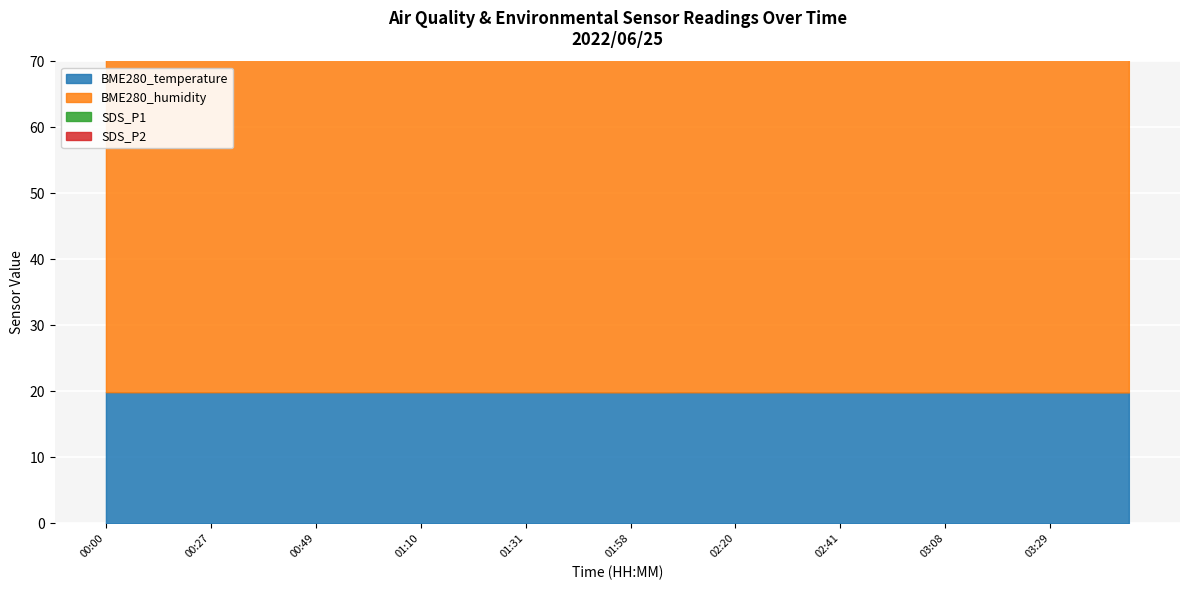

List the series in order of their peak value, highest first.

BME280_humidity, BME280_temperature, SDS_P1, SDS_P2